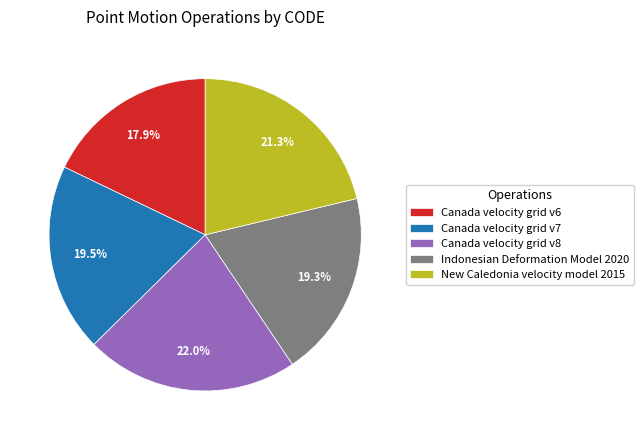

What percentage do Canada velocity grid v6 and Canada velocity grid v8 together represent?

39.9%